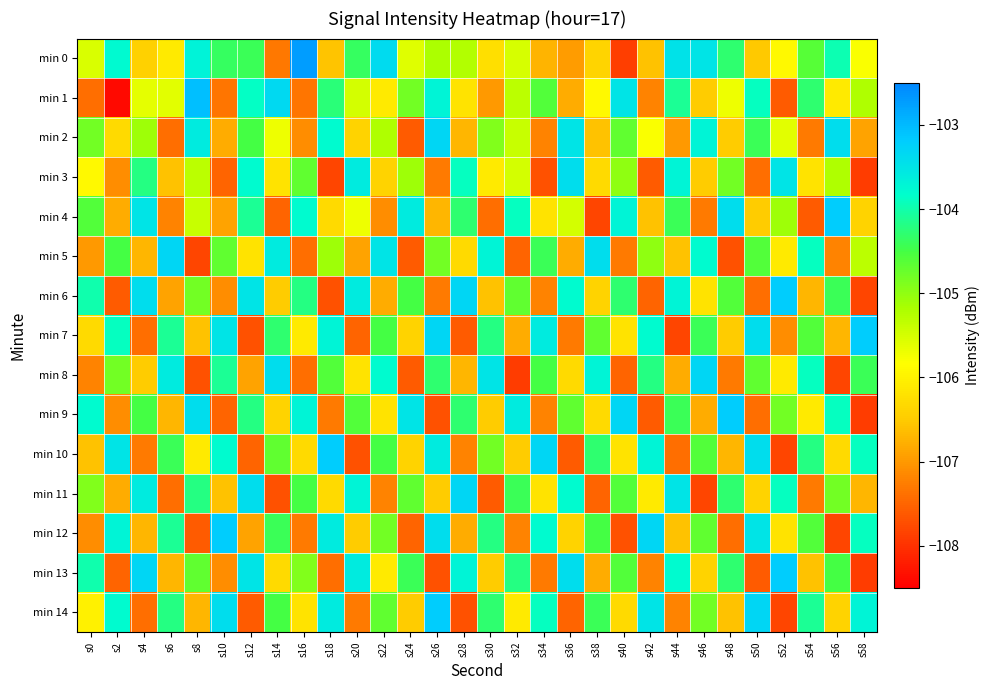

Which category has the highest value across all series?

s16